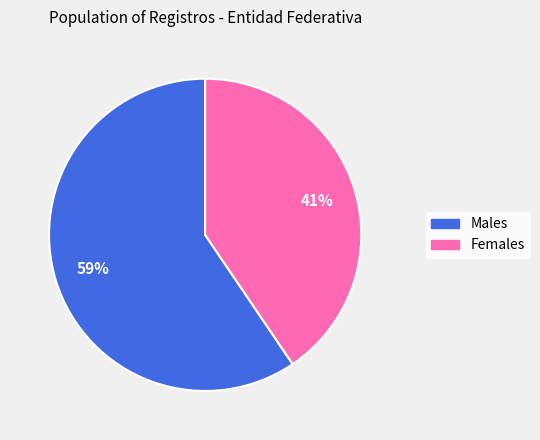

Rank the categories by value from highest to lowest.

Males, Females